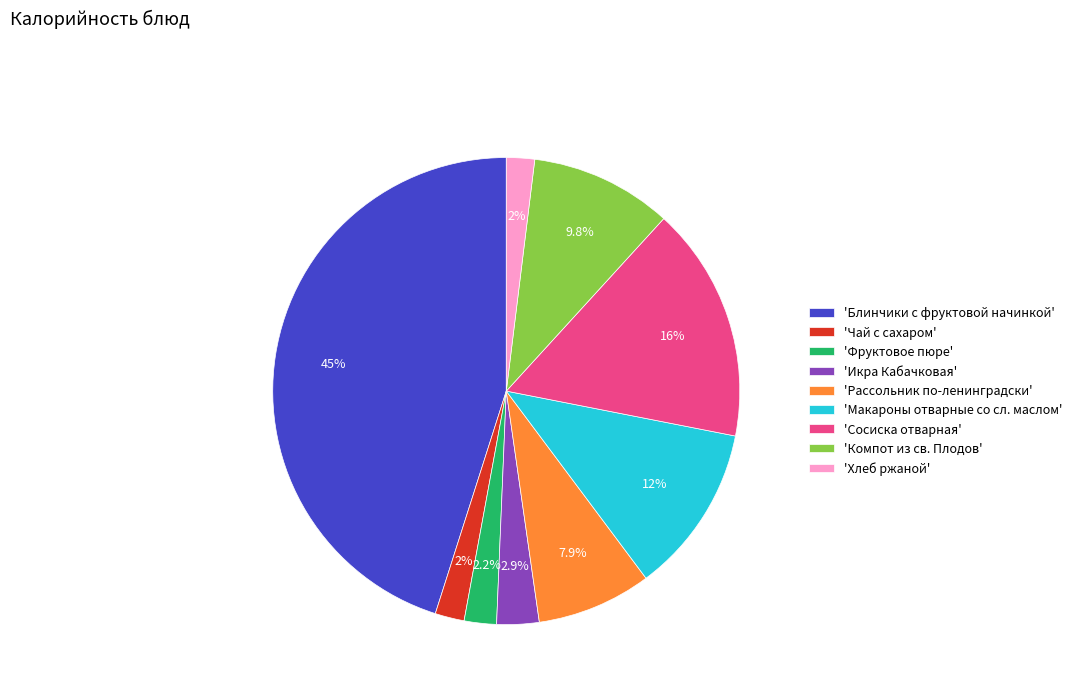

What is the largest slice in the pie chart?

'Блинчики с фруктовой начинкой'